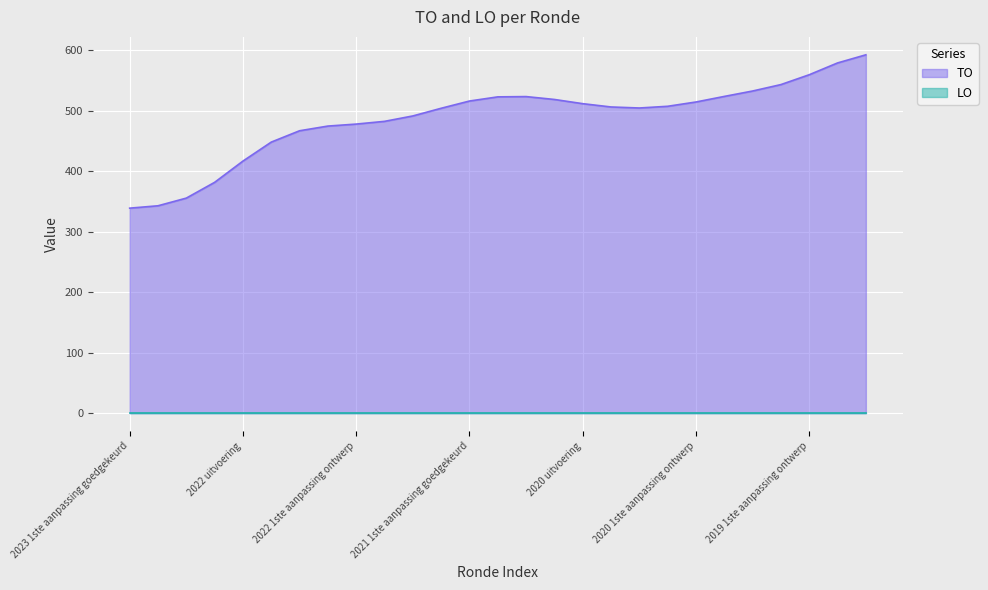

What is the spread (max minus min) of values at 2023 1ste aanpassing goedgekeurd?

339.1